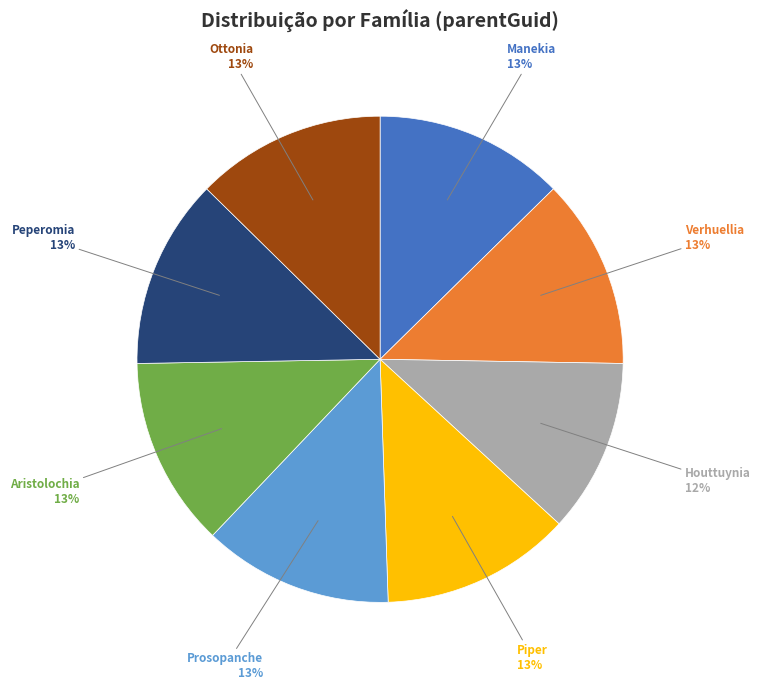

What percentage is the Ottonia slice, to the nearest percent?

13%